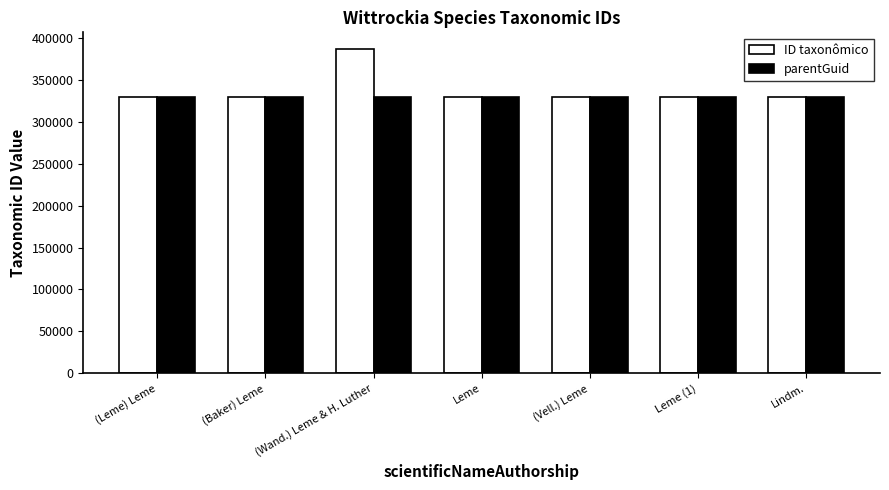

What value does the parentGuid series have at Lindm.?

329223